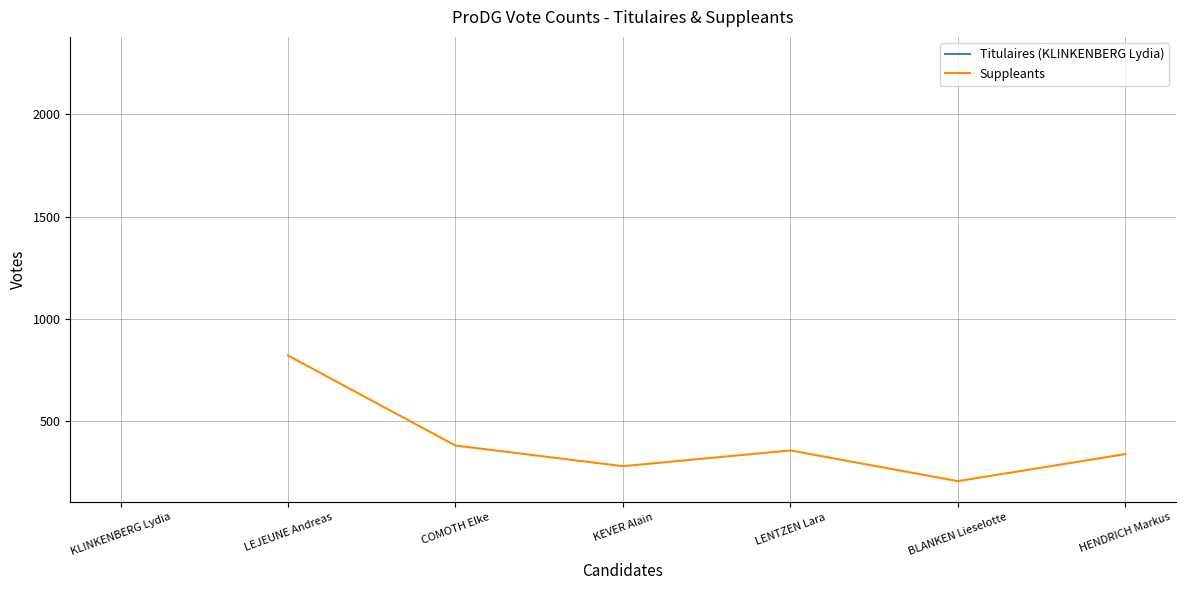

What is the maximum value for Suppleants?

821